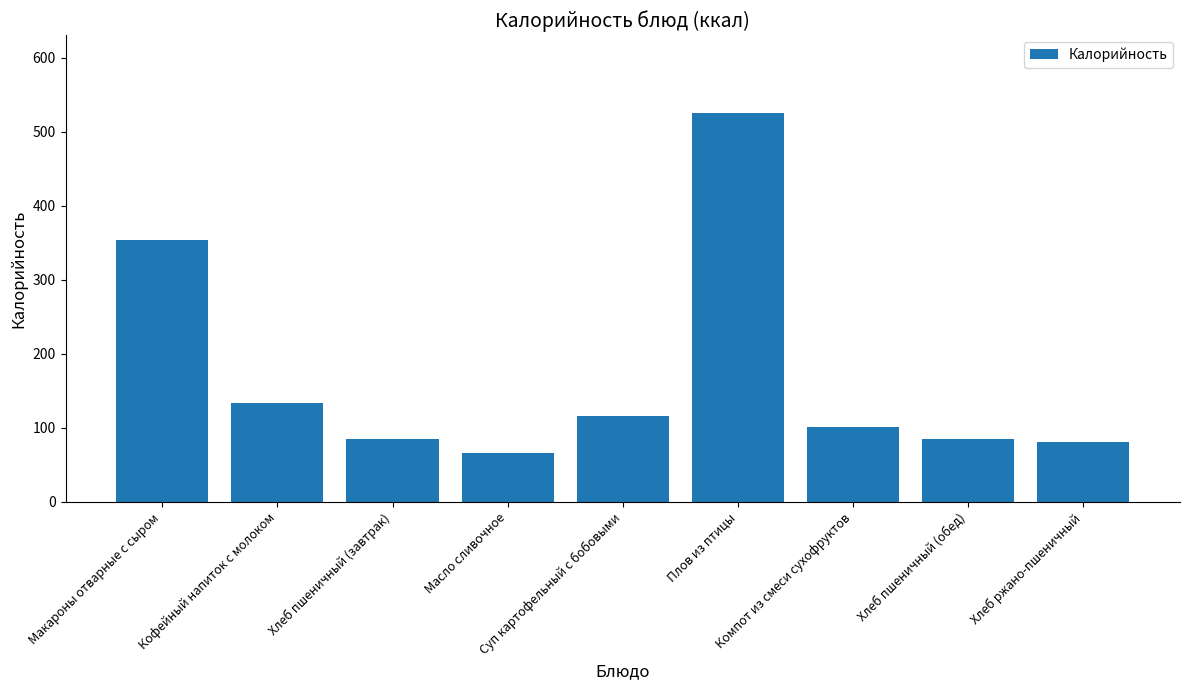

What is the sum of all values?

1546.3